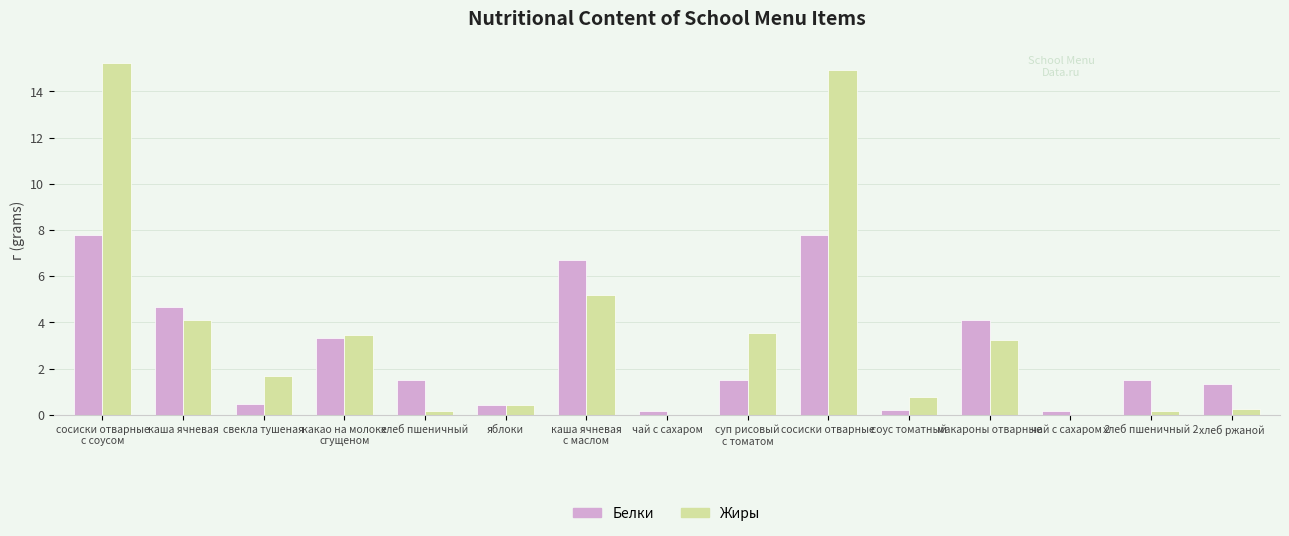

Are the bars grouped side by side (vs. stacked)?

Yes